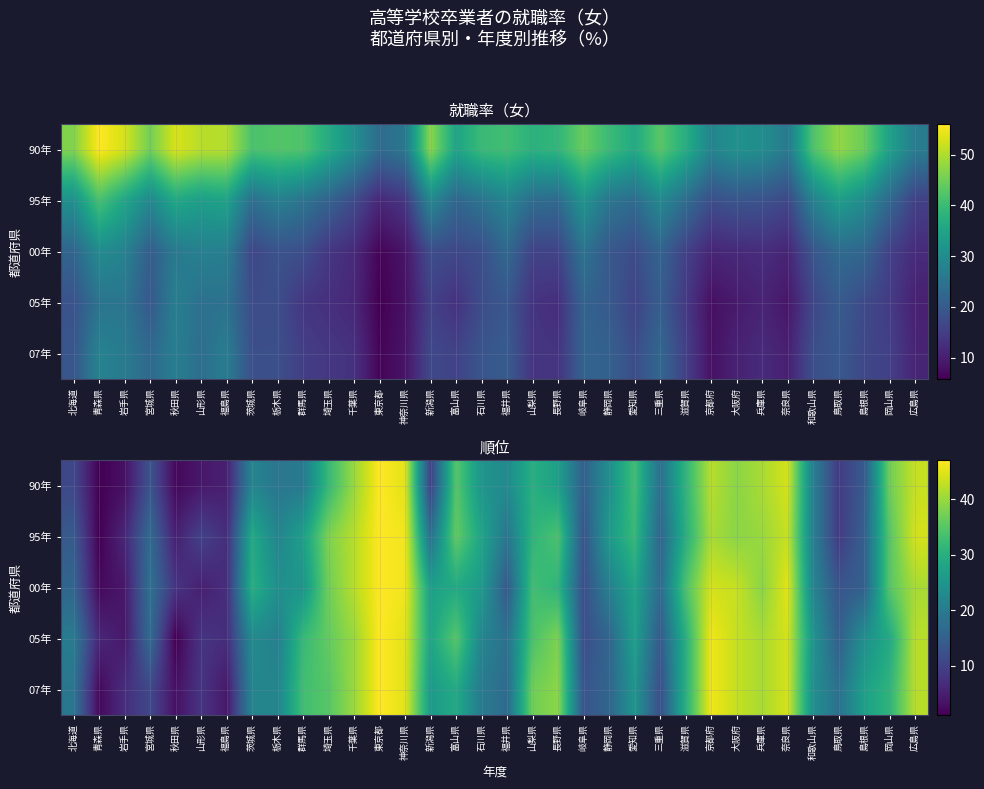

True or false: 90年 has a value of 7 at 山形県.

False